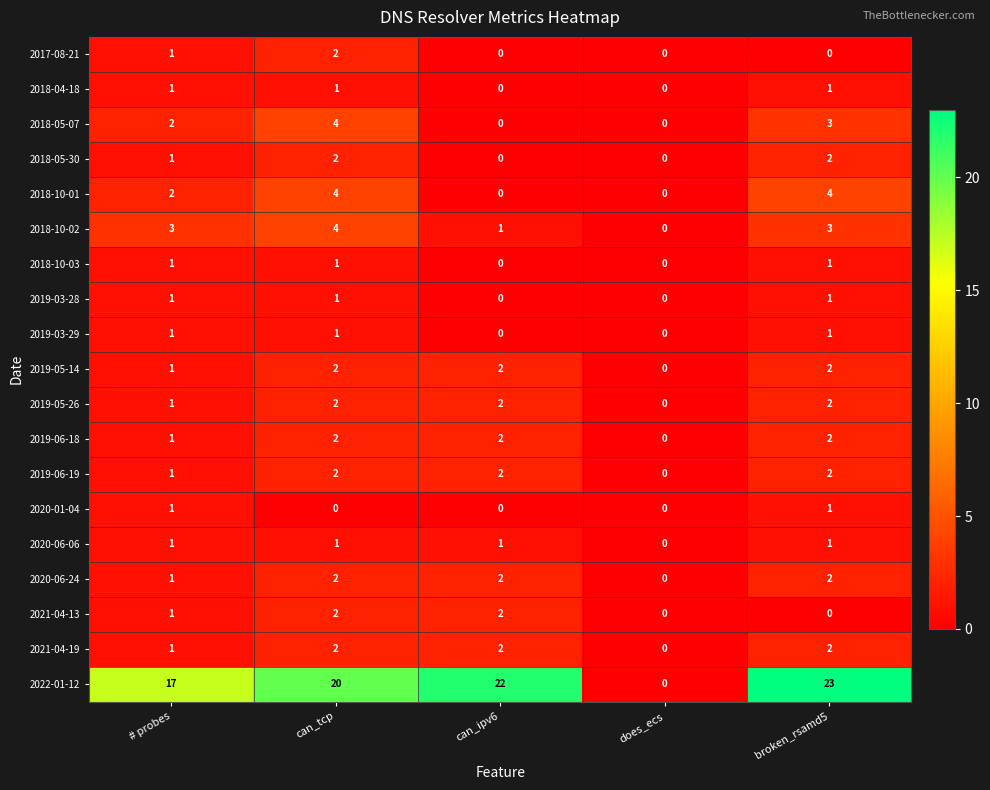

How many data points does each series have?

5